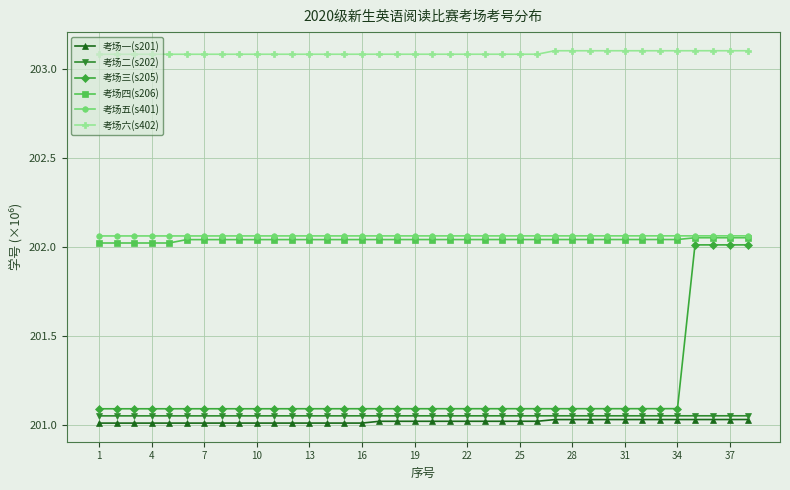

What is the lowest value of the 考场六(s402) series?

203.1